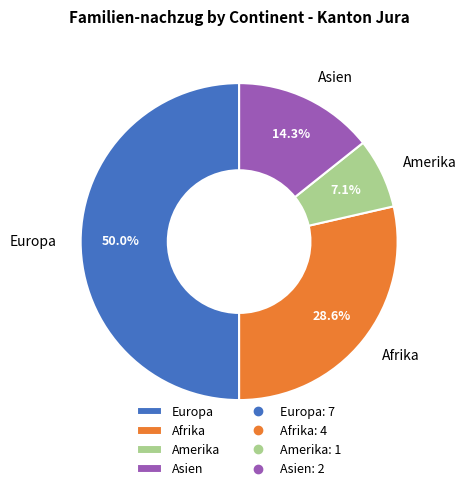

Which category has the smallest portion of the pie?

Amerika